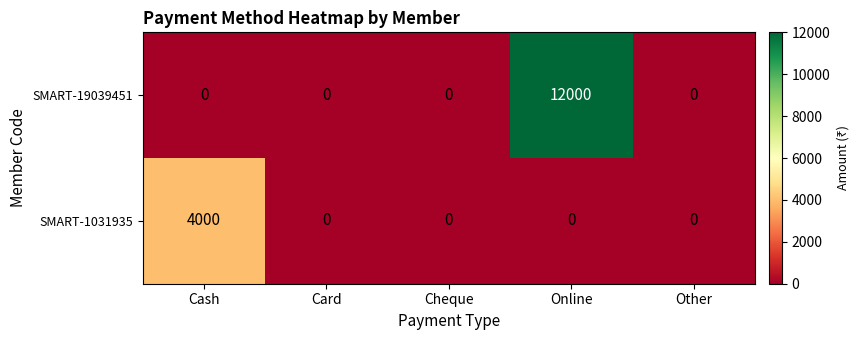

Rank the series by their maximum value, from highest to lowest.

SMART-19039451, SMART-1031935